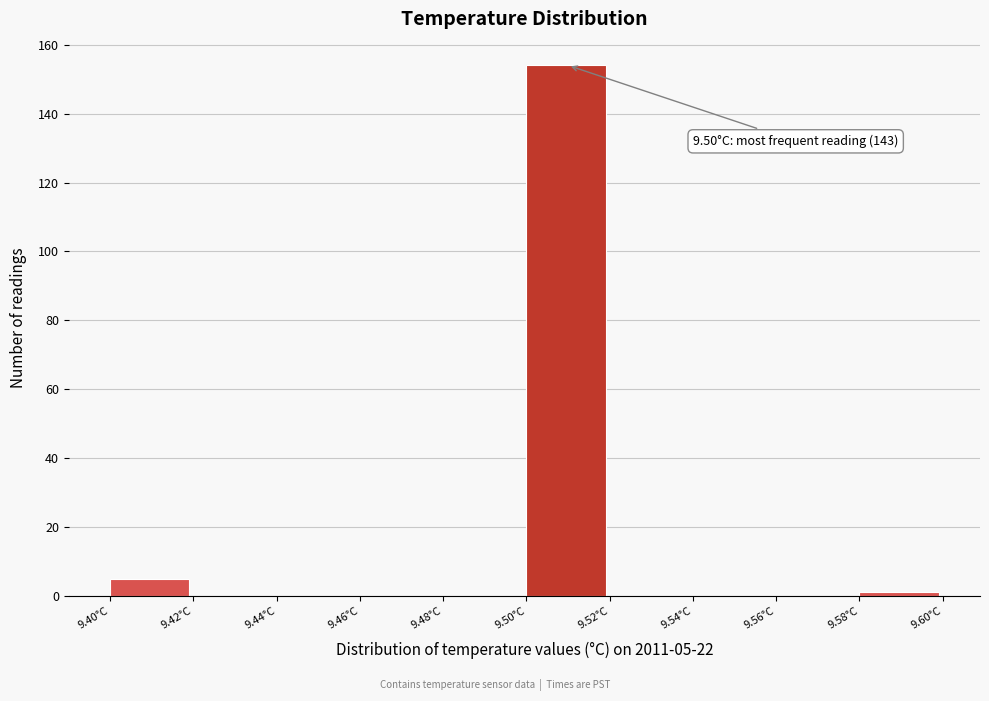

Over which range of the x-axis is the bar tallest?

9.50 to 9.52